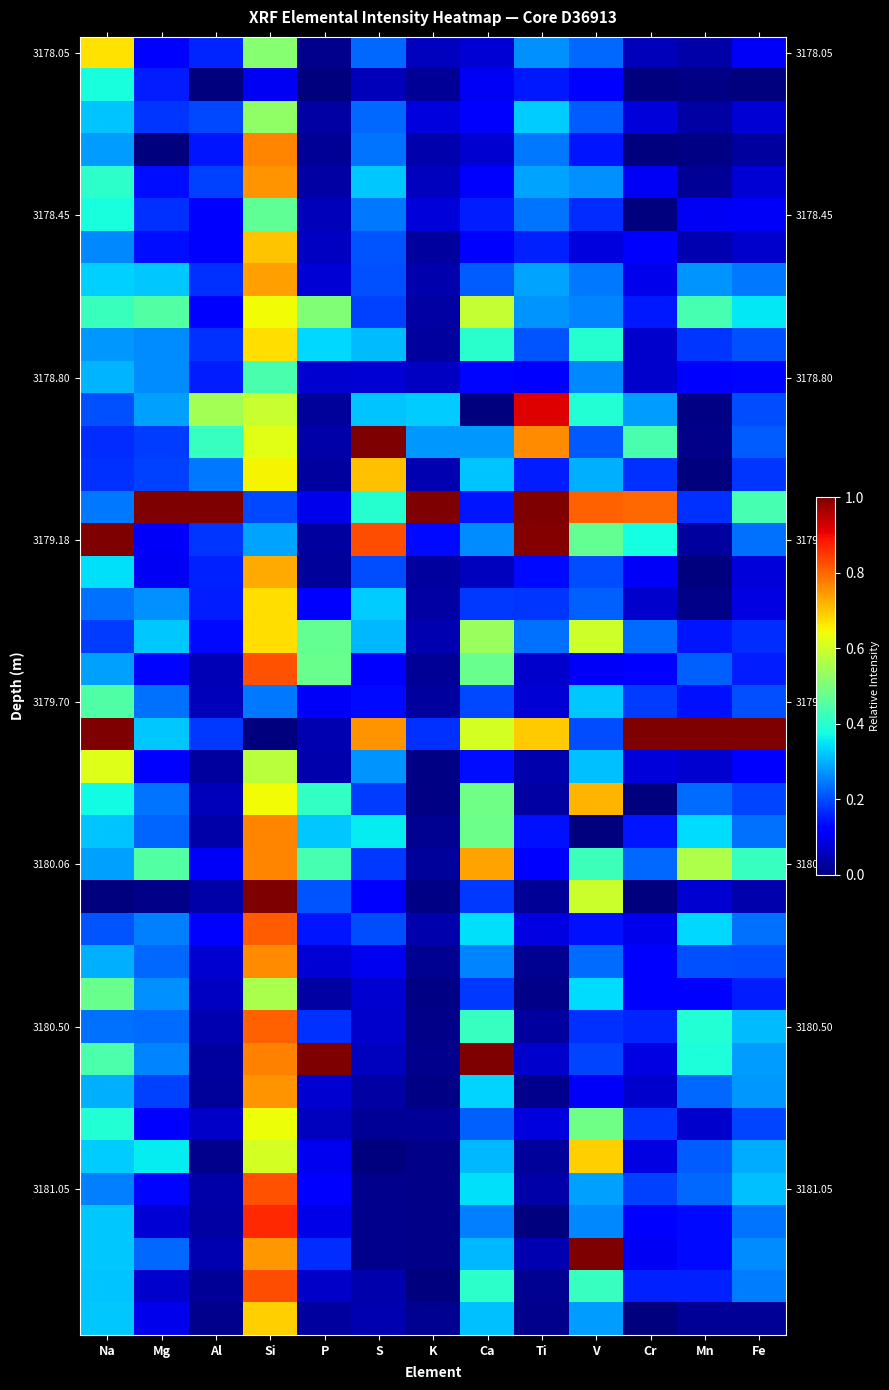

Count the number of data series in this chart.

40